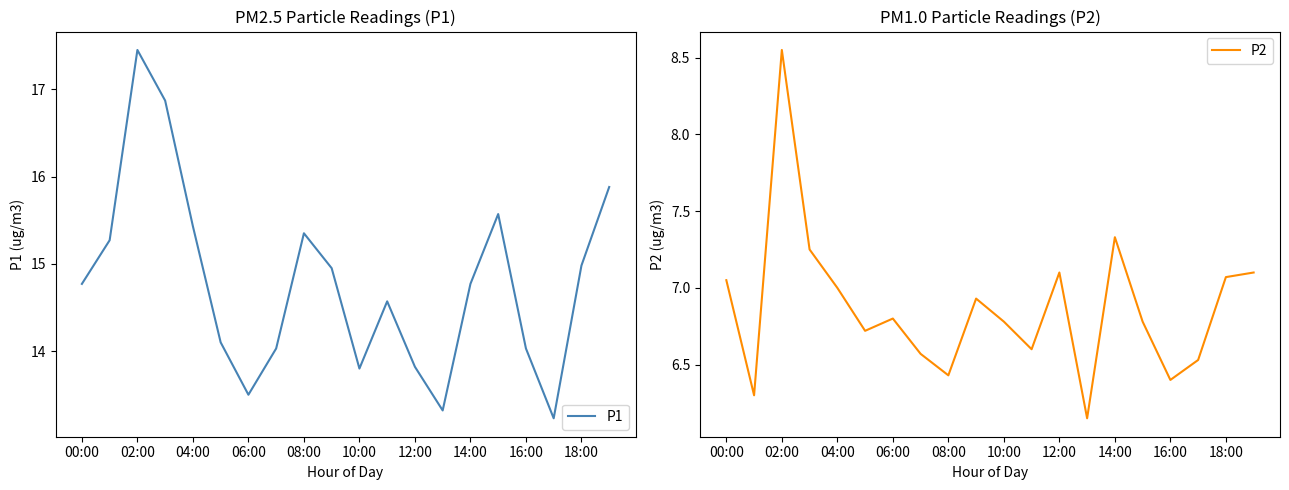

True or false: P2 and P1 intersect in this chart.

False